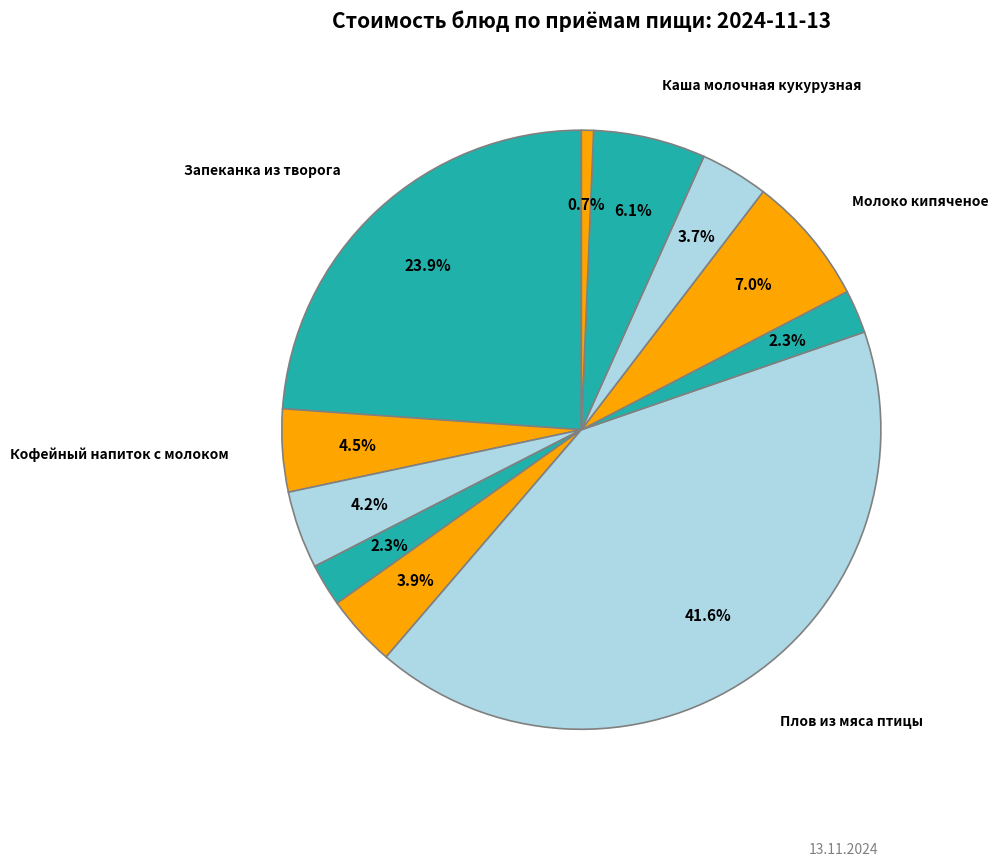

Count the number of slices in the pie.

11